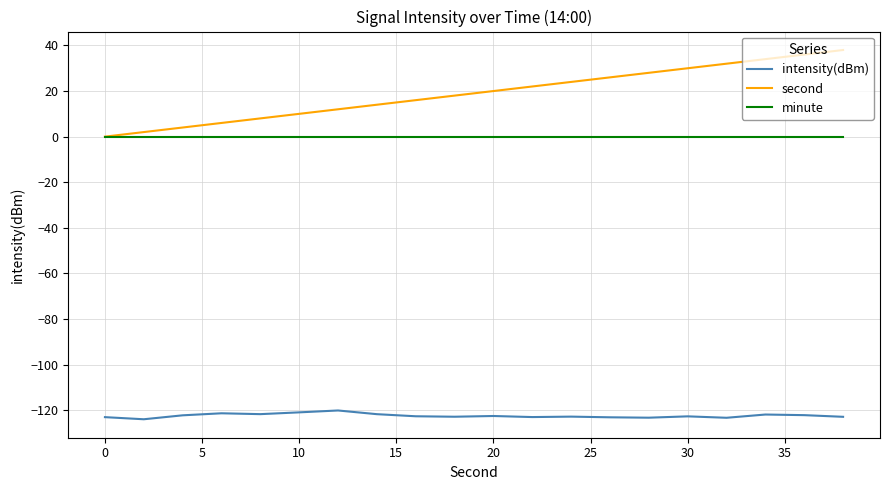

What is the maximum value for second?

38.0